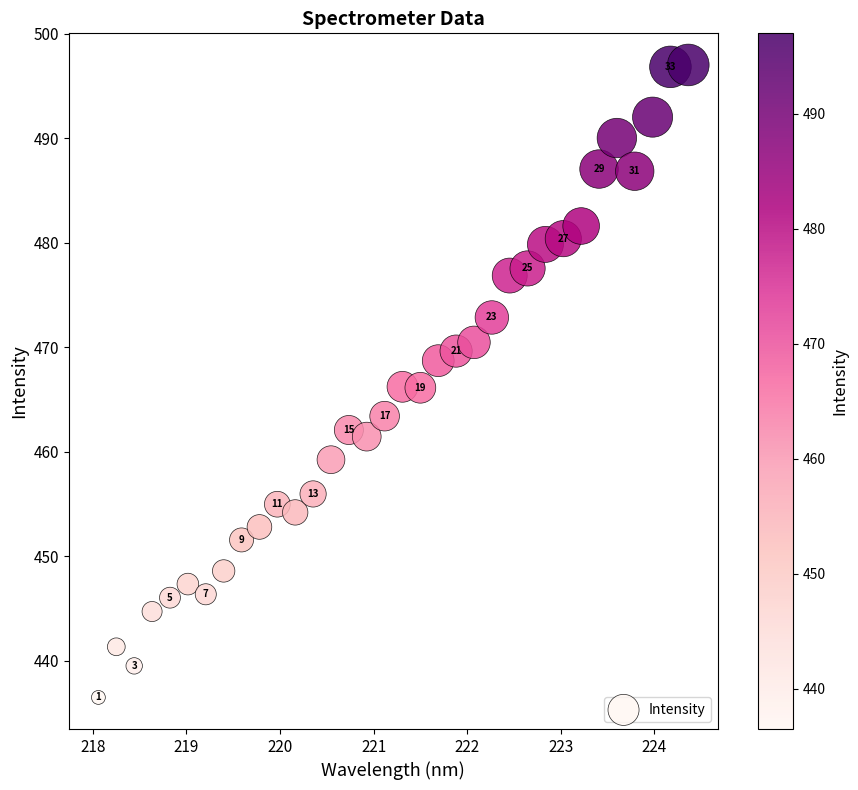

What Y value in the scatter plot is closest to 466?

466.1